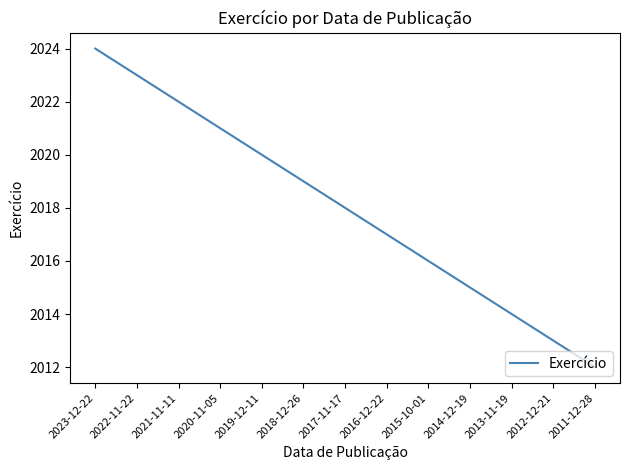

Rank the categories by value from lowest to highest.

2011-12-28, 2012-12-21, 2013-11-19, 2014-12-19, 2015-10-01, 2016-12-22, 2017-11-17, 2018-12-26, 2019-12-11, 2020-11-05, 2021-11-11, 2022-11-22, 2023-12-22